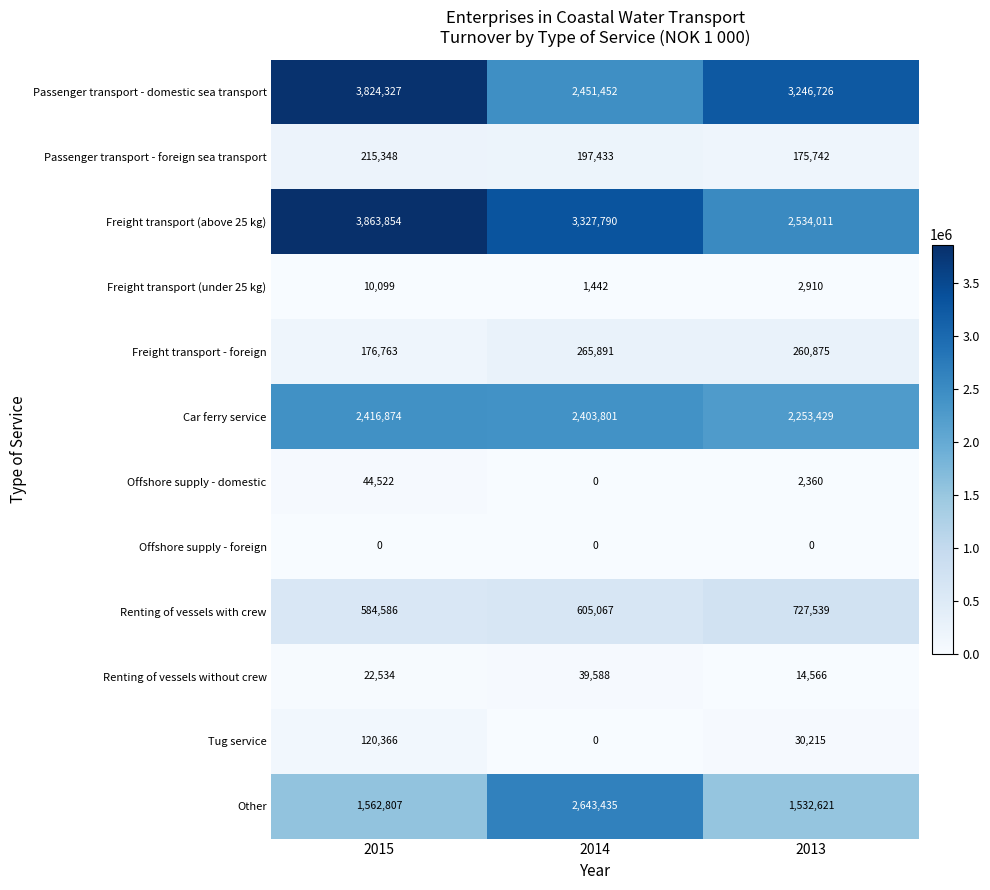

The Renting of vessels with crew series shows 584586 at 2015. True or false?

True